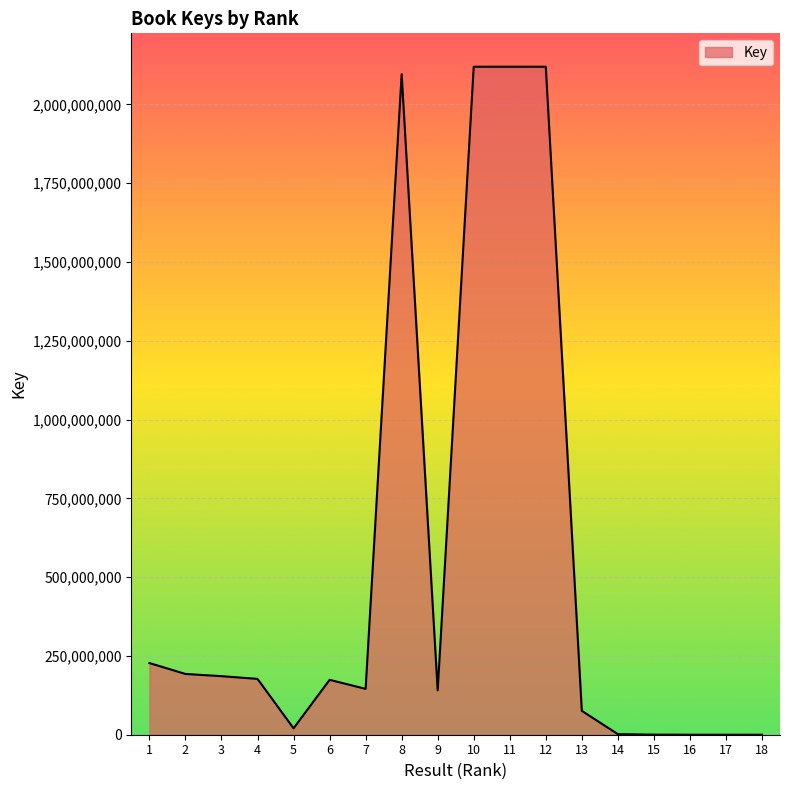

What is the smallest value displayed?

6096